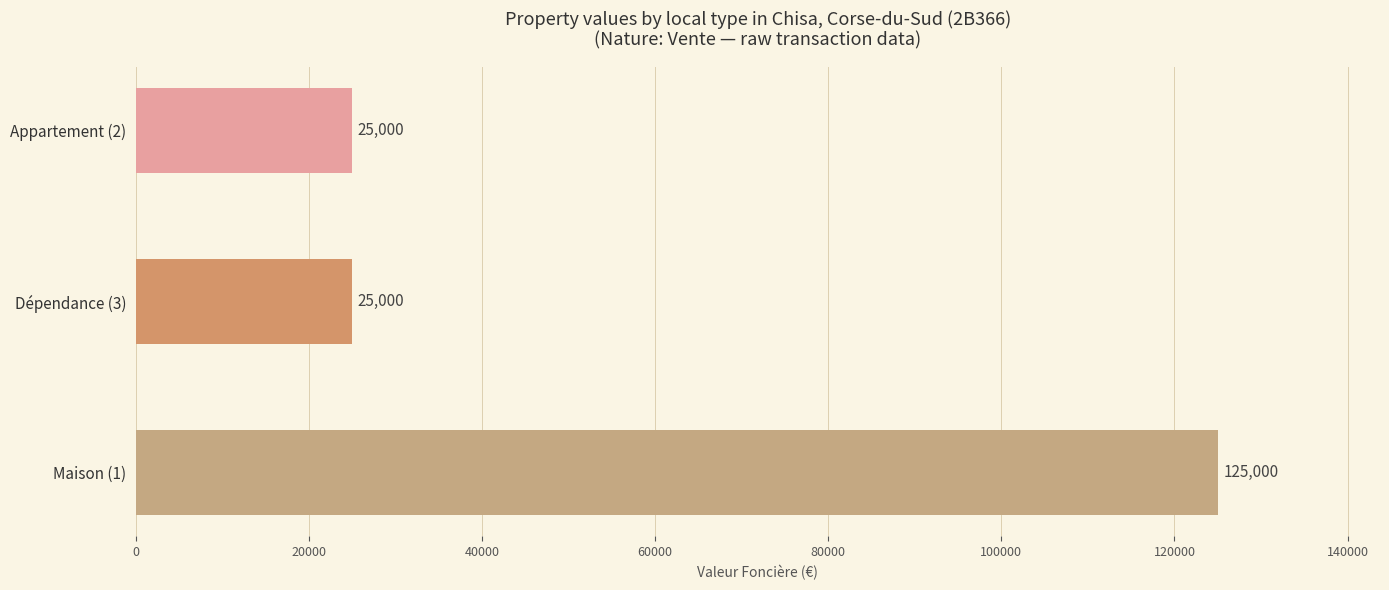

What position from the bottom is Maison (1)?

1